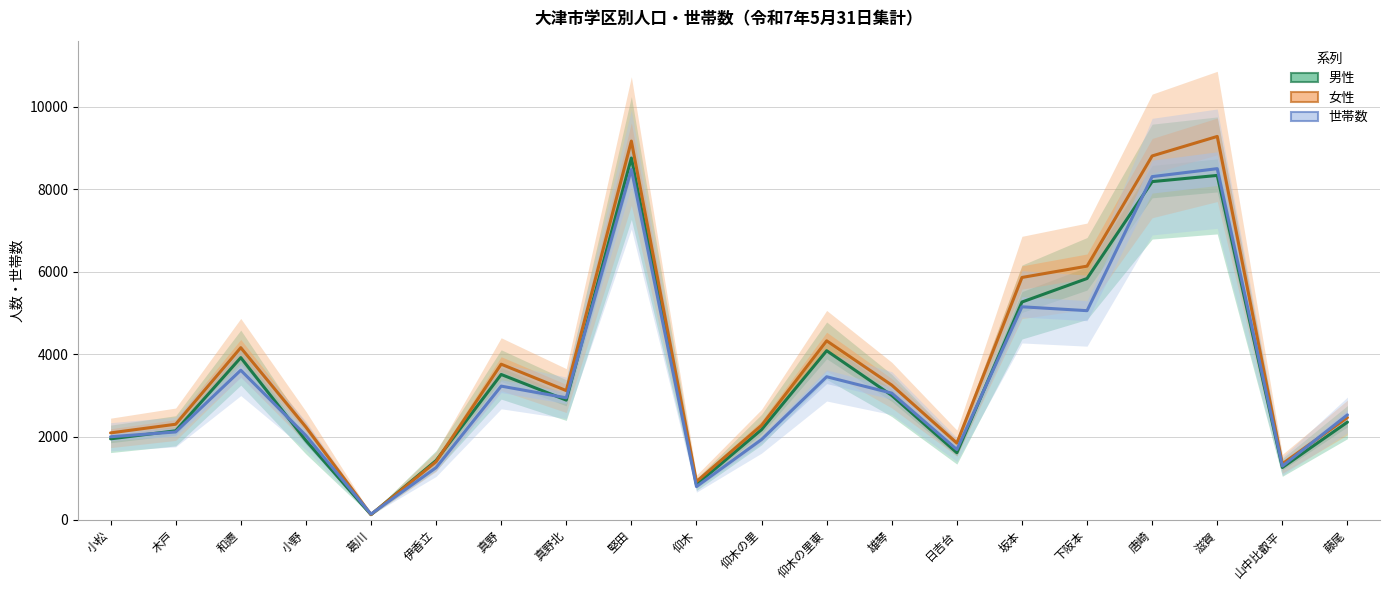

Which series has the largest range (max minus min)?

女性